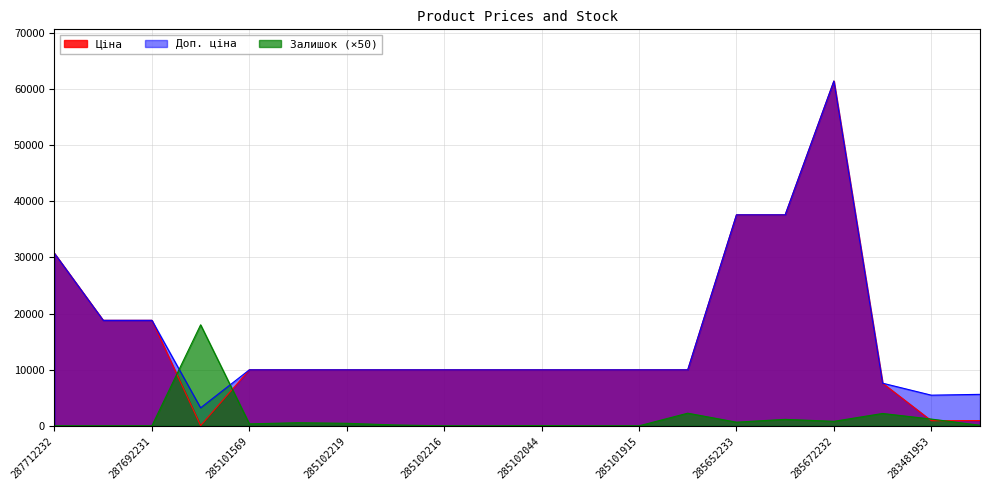

What is the value of the Доп. ціна point at the 8th from the left?

9975.0